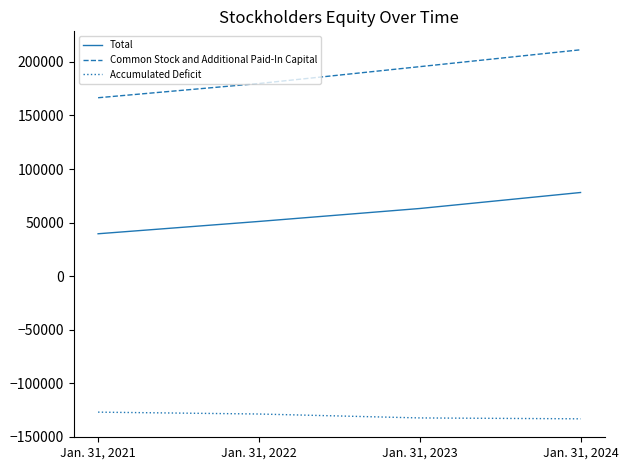

What is the maximum value for Common Stock and Additional Paid-In Capital?

211366